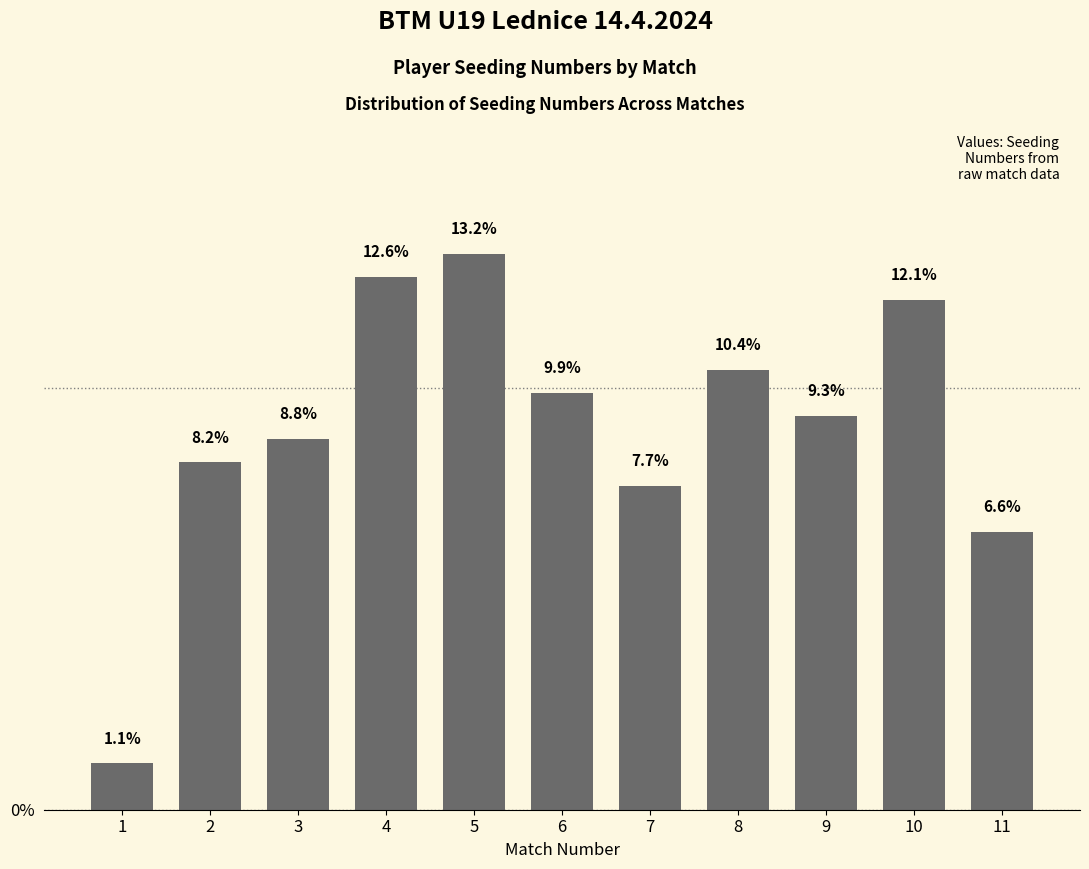

Rank the categories by value from lowest to highest.

1, 11, 7, 2, 3, 9, 6, 8, 10, 4, 5